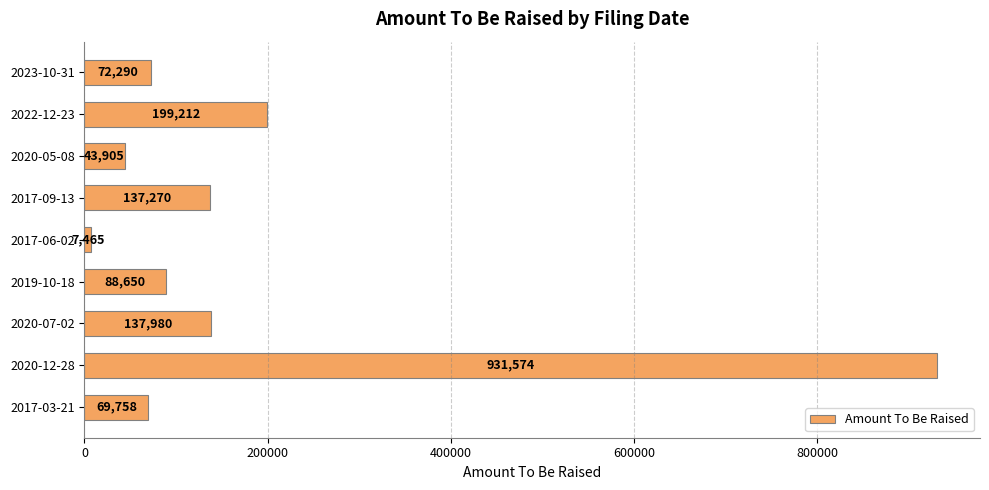

At which category does the chart reach its minimum across all series?

2017-06-02